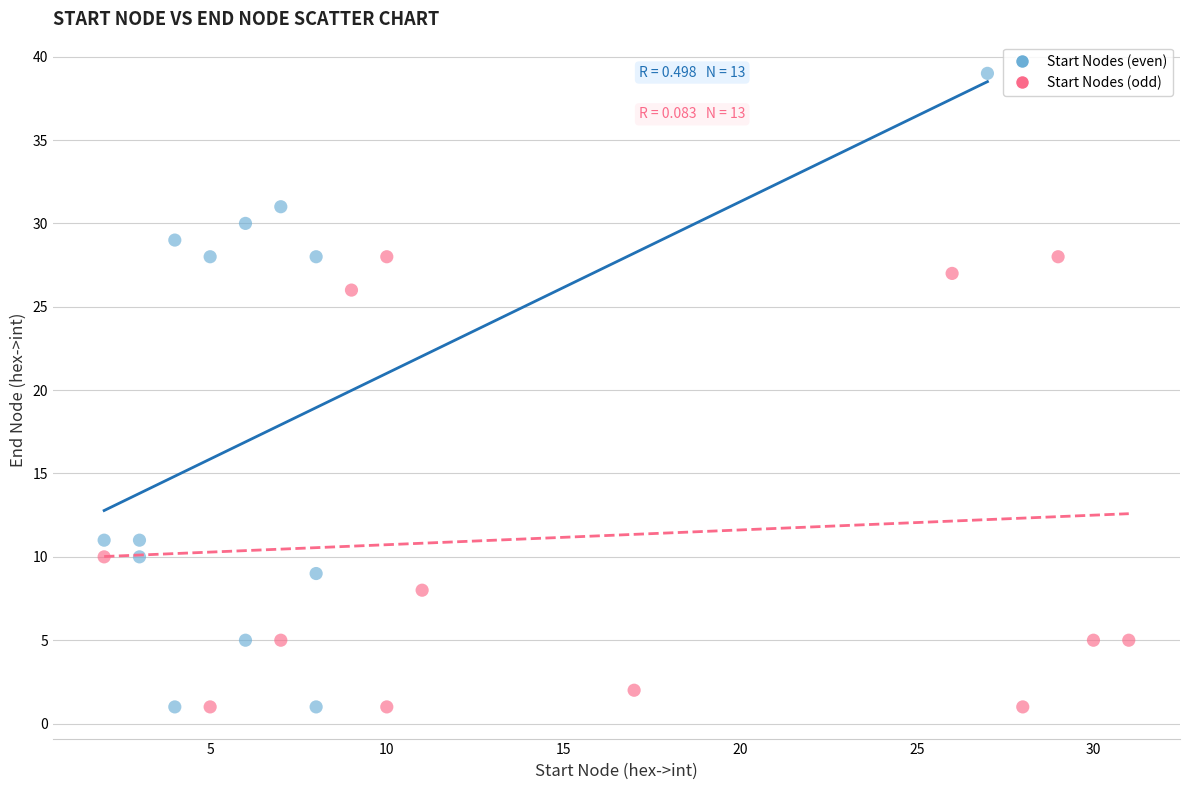

What are all the series names shown in the legend?

Start Nodes (even), Start Nodes (odd)